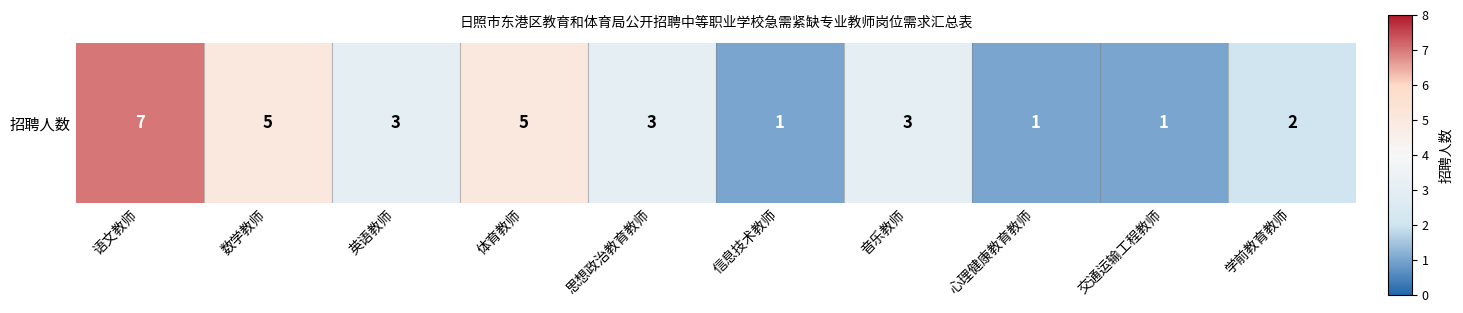

Between 信息技术教师 and 思想政治教育教师, which is larger?

思想政治教育教师